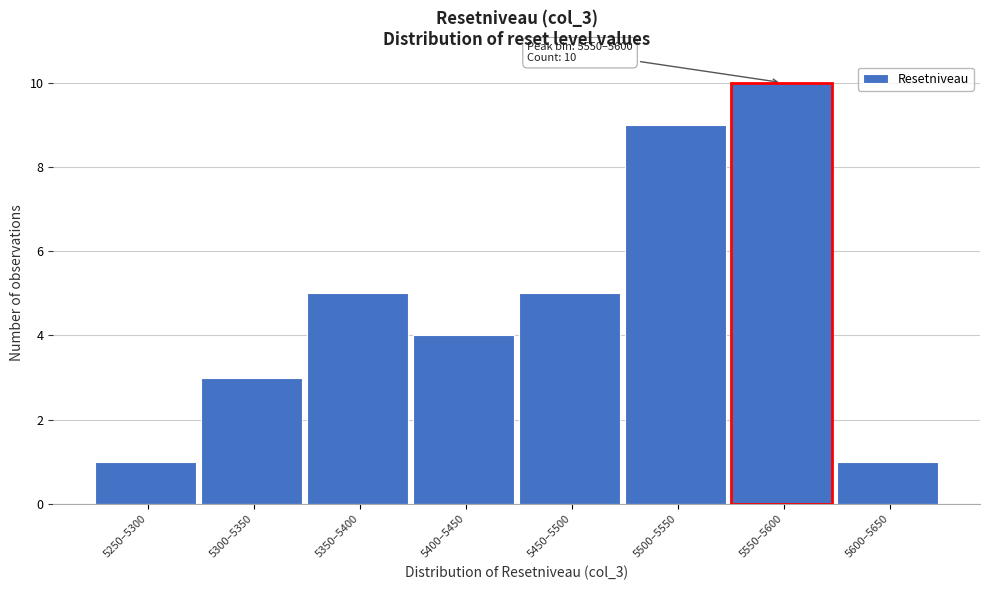

Reading left to right, transcribe all the data shown in this chart.

5250–5300=1	5300–5350=3	5350–5400=5	5400–5450=4	5450–5500=5	5500–5550=9	5550–5600=10	5600–5650=1